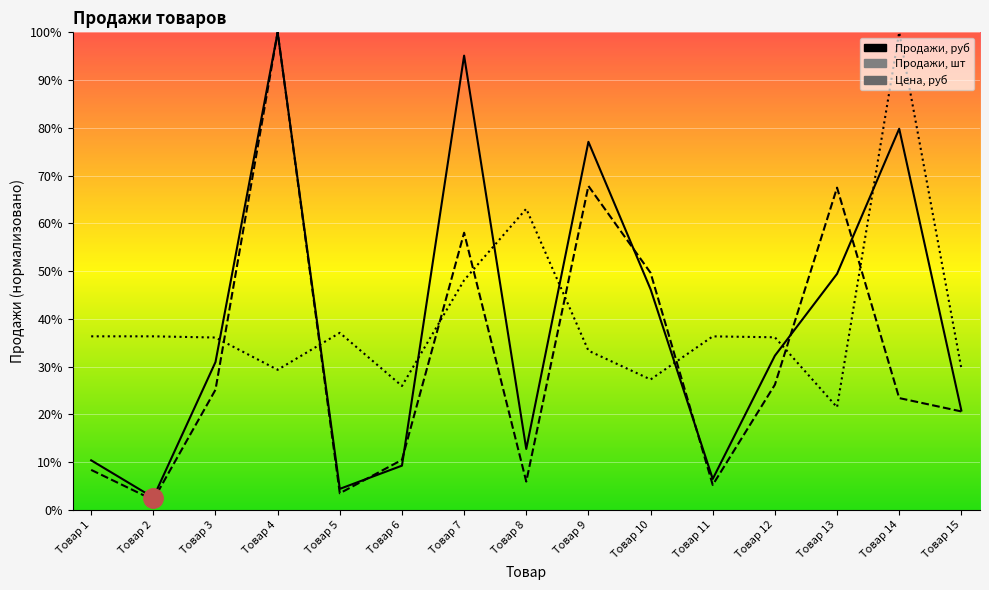

What are all the series names shown in the legend?

Продажи, руб, Продажи, шт, Цена, руб